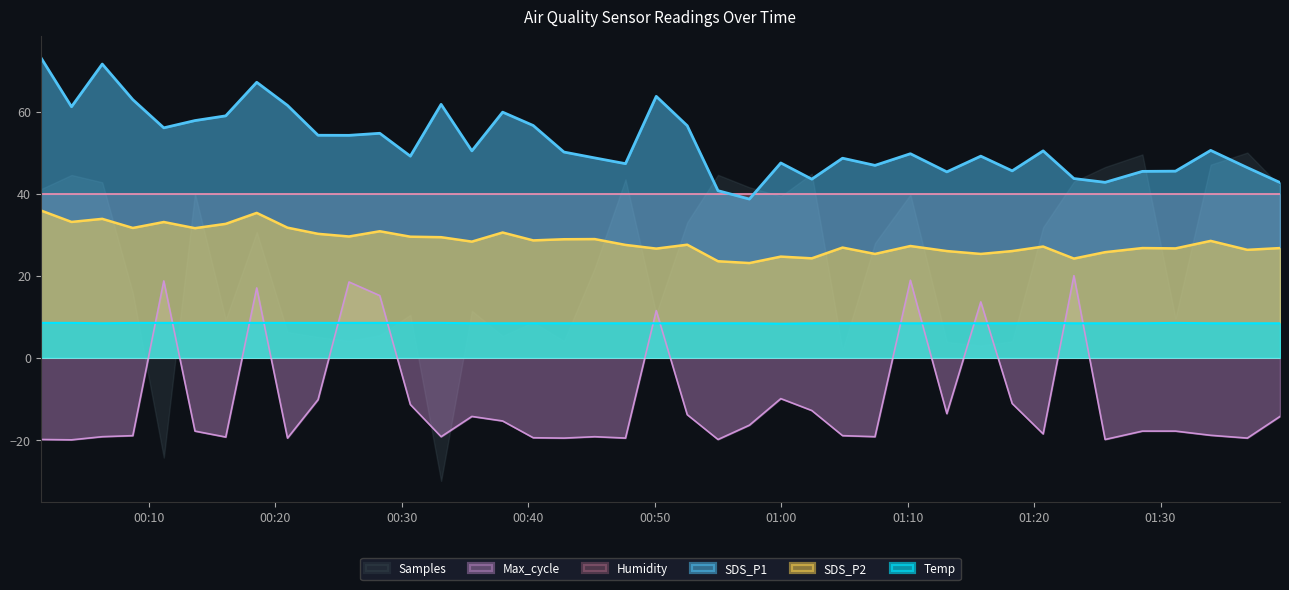

Which series has the largest range (max minus min)?

Samples